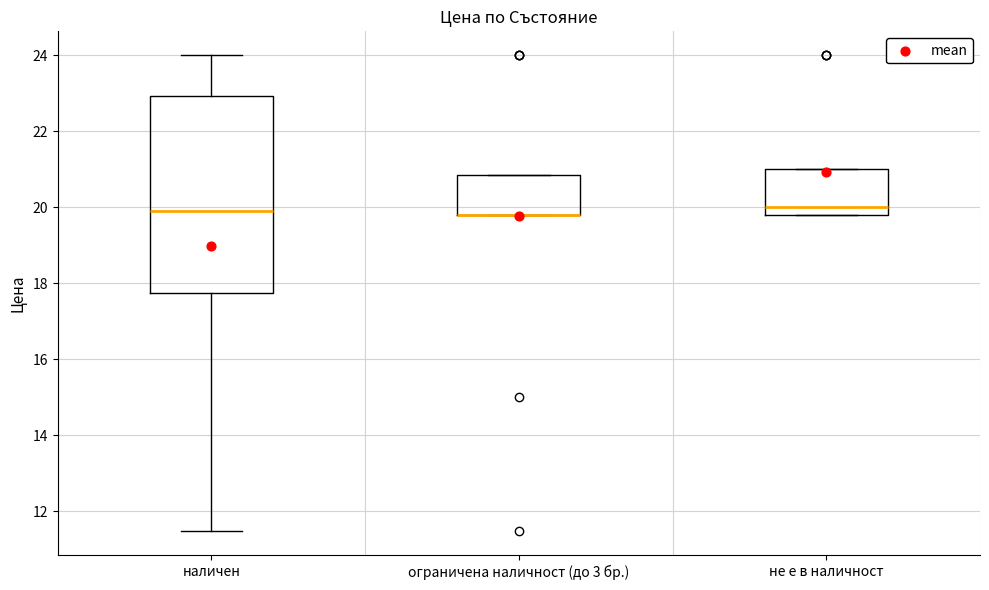

Reading left to right, transcribe this box plot: for each box, give where its median line is, the range the box spans, and where its two whiskers end, as read against the y-axis. The values are not printed on the chart, so give them approximately, as read against the axis.

наличен: median 19.8, box 17.8 to 23.0, whiskers 11.4 to 24.0
ограничена наличност (до 3 бр.): median 19.8 (drawn on the box's lower edge), box 19.8 to 20.8, whiskers 19.8 to 20.8
не е в наличност: median 20.0, box 19.8 to 21.0, whiskers 19.8 to 21.0